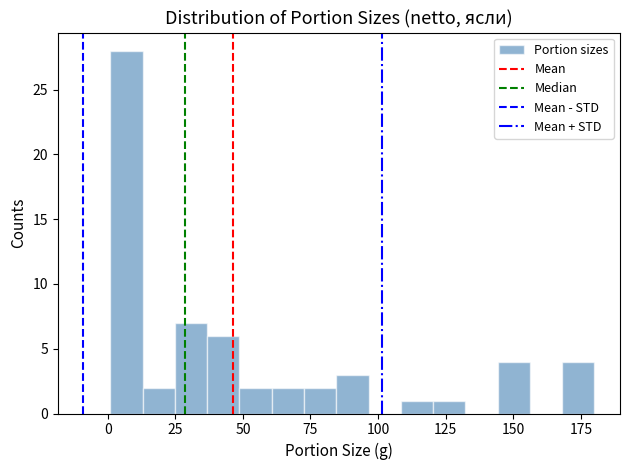

Around what value on the x-axis is the tallest bar? Give the approximate position of its centre, as read against the axis.

5